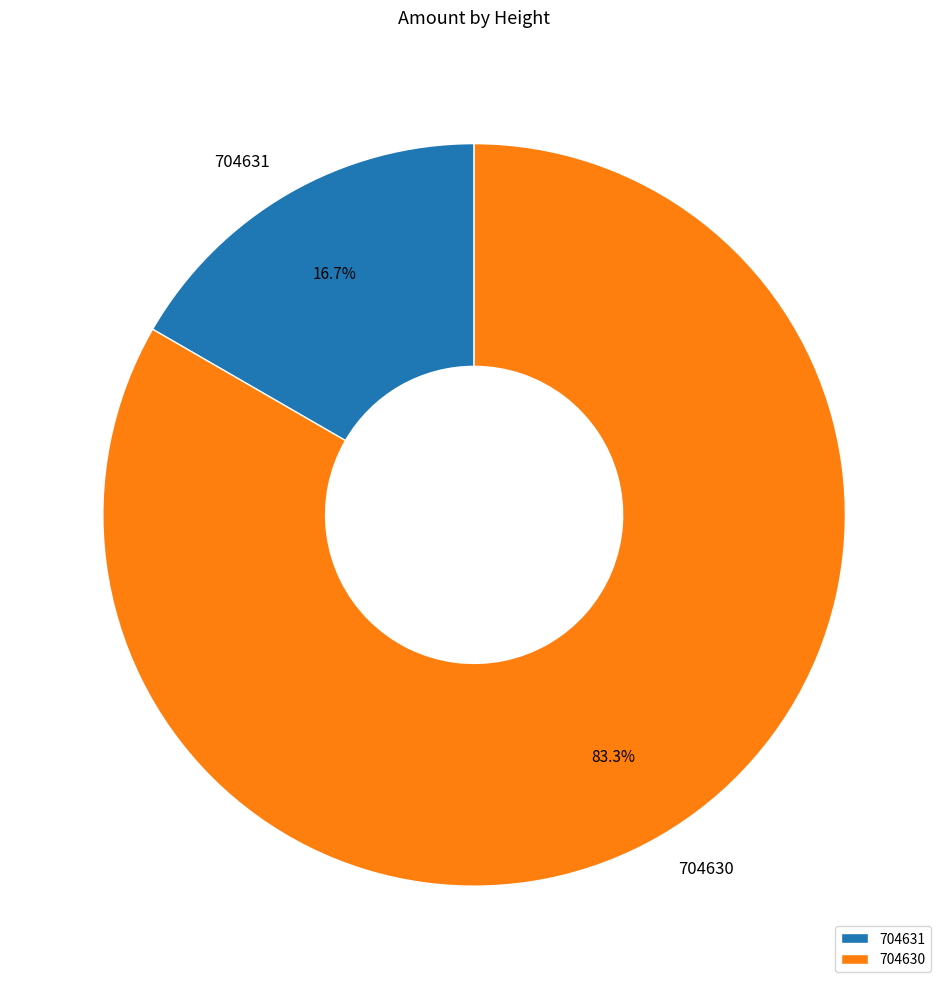

Is it true that 704631 is 9% of the pie?

False